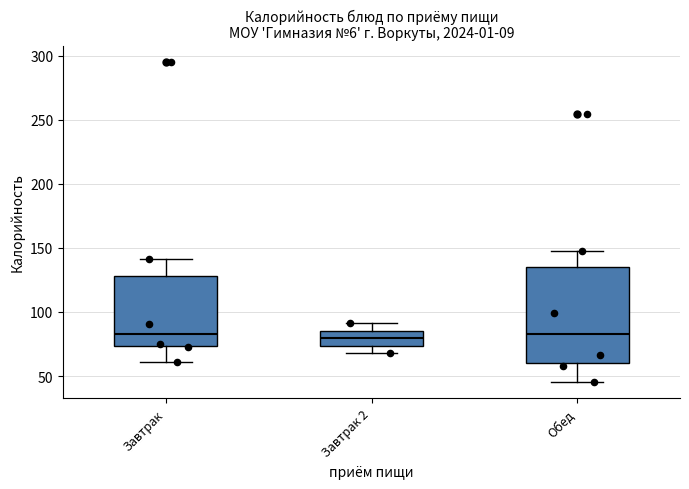

Reading left to right, read every box against the y-axis: the position of its median line, the range the box covers, and the ends of its whiskers. The values are not printed on the chart, so give them approximately, as read against the axis.

Завтрак: median 85, box 75 to 130, whiskers 60 to 140
Завтрак 2: median 80, box 75 to 85, whiskers 70 to 90
Обед: median 85, box 60 to 135, whiskers 45 to 145